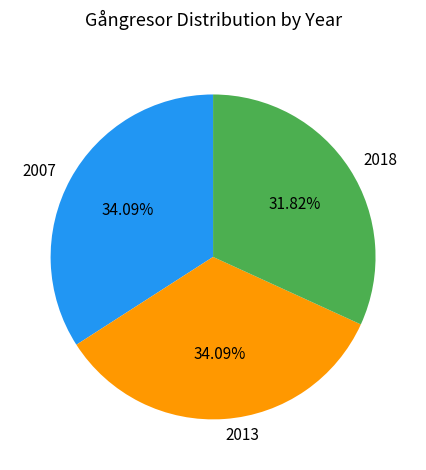

To the nearest percent, what is the difference between the 2007 and 2018 slice percentages?

2%